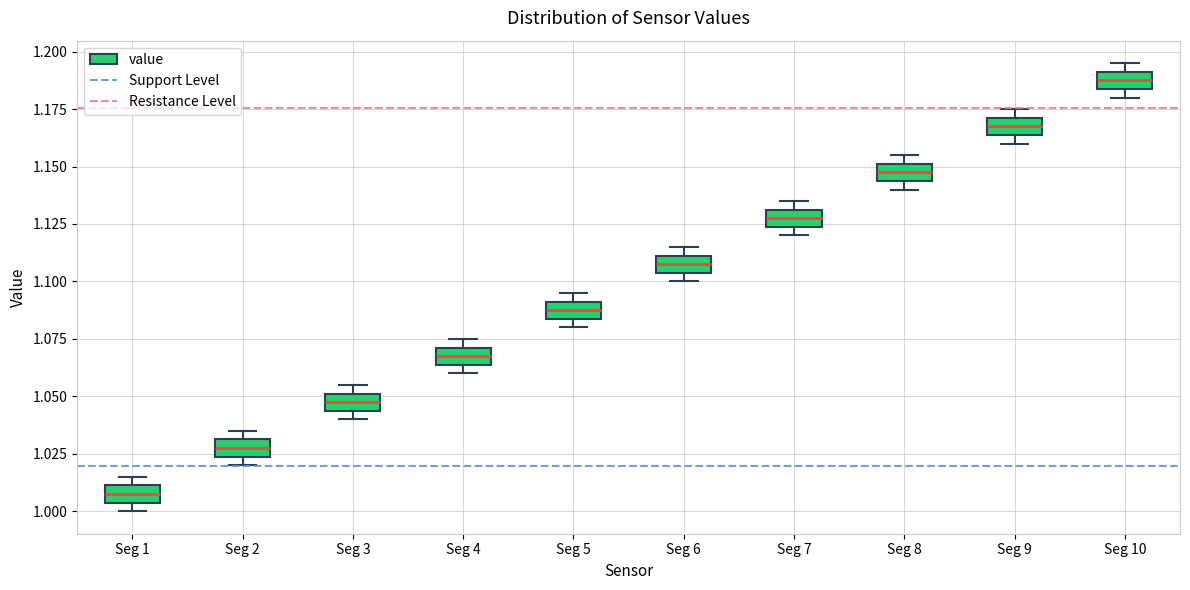

Reading left to right, read every box against the y-axis: the position of its median line, the range the box covers, and the ends of its whiskers. The values are not printed on the chart, so give them approximately, as read against the axis.

Seg 1: median 1.010 (inside the box), box 1.005 to 1.010, whiskers 1.000 to 1.015
Seg 2: median 1.030 (inside the box), box 1.025 to 1.030, whiskers 1.020 to 1.035
Seg 3: median 1.050 (inside the box), box 1.045 to 1.050, whiskers 1.040 to 1.055
Seg 4: median 1.070 (inside the box), box 1.065 to 1.070, whiskers 1.060 to 1.075
Seg 5: median 1.090 (inside the box), box 1.085 to 1.090, whiskers 1.080 to 1.095
Seg 6: median 1.110 (inside the box), box 1.105 to 1.110, whiskers 1.100 to 1.115
Seg 7: median 1.130 (inside the box), box 1.125 to 1.130, whiskers 1.120 to 1.135
Seg 8: median 1.150 (inside the box), box 1.145 to 1.150, whiskers 1.140 to 1.155
Seg 9: median 1.170 (inside the box), box 1.165 to 1.170, whiskers 1.160 to 1.175
Seg 10: median 1.190 (inside the box), box 1.185 to 1.190, whiskers 1.180 to 1.195